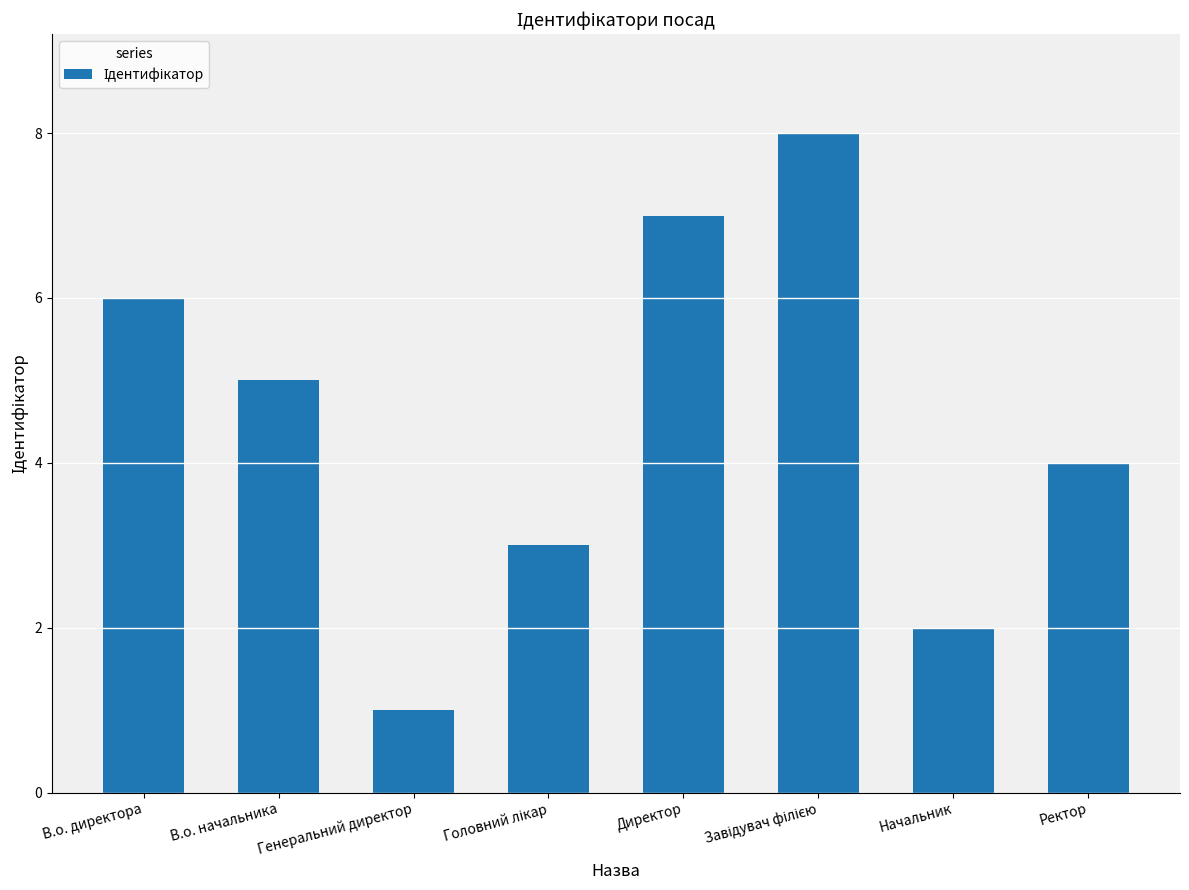

Which category has the lowest value across all series?

Генеральний директор